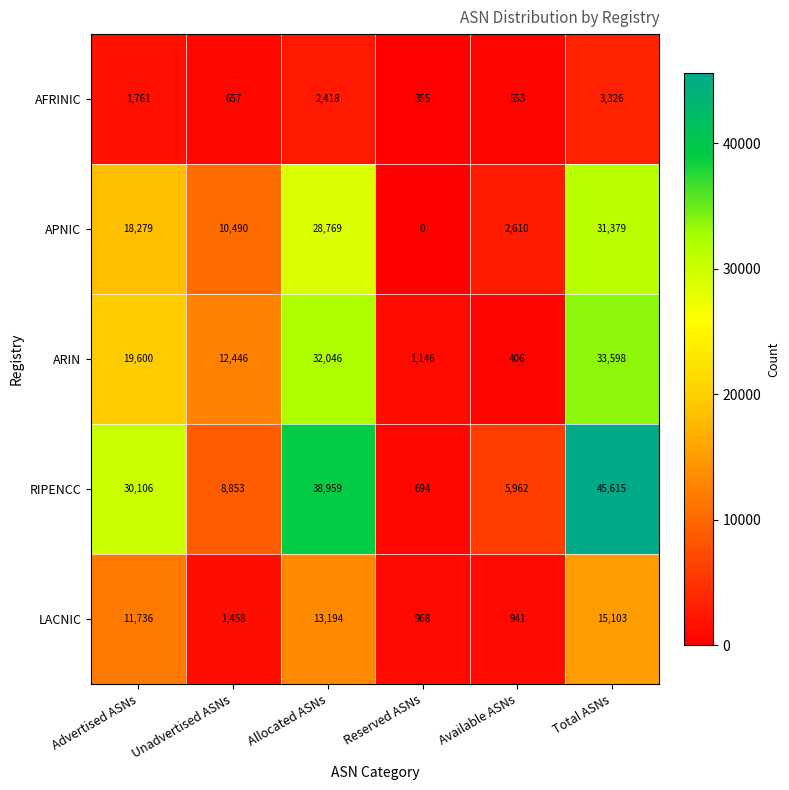

Which category has the highest value across all series?

Total ASNs